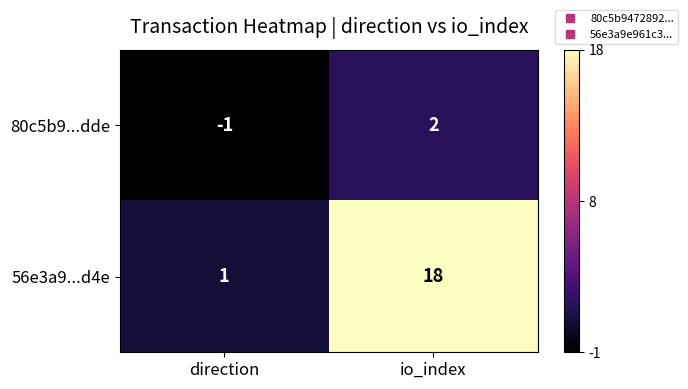

What is the difference between the 56e3a9...d4e values at io_index and direction?

17